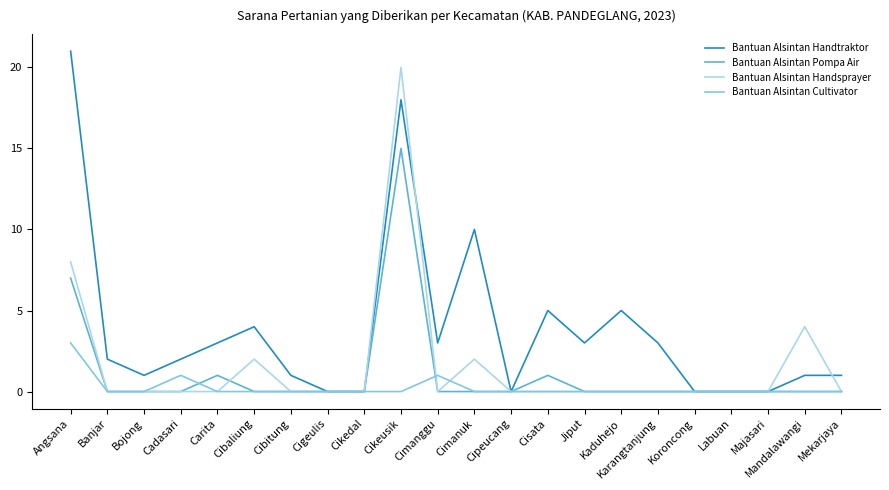

Reading left to right, transcribe all the data shown in this chart.

Bantuan Alsintan Handtraktor: 21	2	1	2	3	4	1	0	0	18	3	10	0	5	3	5	3	0	0	0	1	1
Bantuan Alsintan Pompa Air: 7	0	0	0	1	0	0	0	0	15	0	0	0	1	0	0	0	0	0	0	0	0
Bantuan Alsintan Handsprayer: 8	0	0	0	0	2	0	0	0	20	0	2	0	0	0	0	0	0	0	0	4	0
Bantuan Alsintan Cultivator: 3	0	0	1	0	0	0	0	0	0	1	0	0	0	0	0	0	0	0	0	0	0